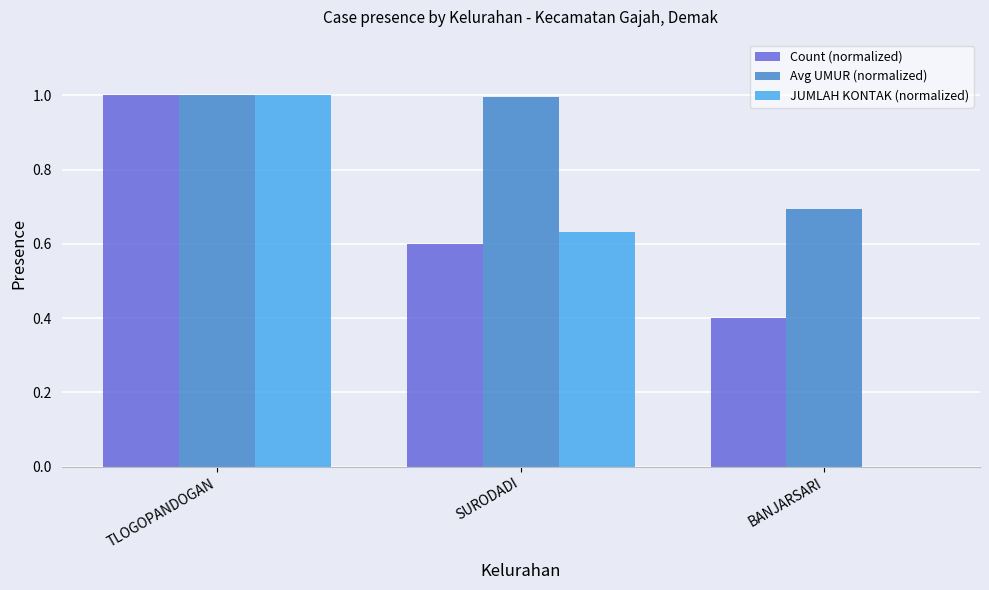

The value of Count (normalized) at TLOGOPANDOGAN is 0.2. True or false?

False